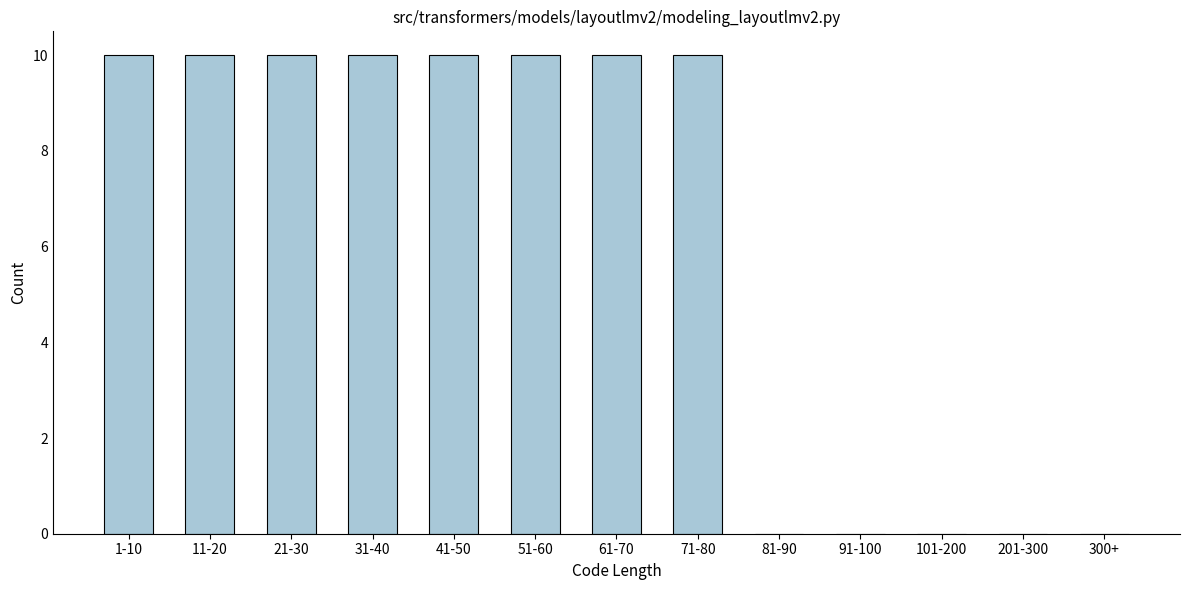

Reading left to right, extract all data points from this chart.

1-10=10	11-20=10	21-30=10	31-40=10	41-50=10	51-60=10	61-70=10	71-80=10	81-90=0	91-100=0	101-200=0	201-300=0	300+=0